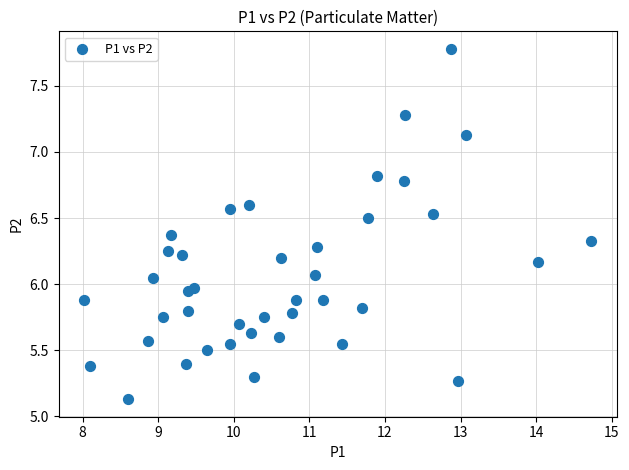

What is the range of X values (max minus min)?

6.7